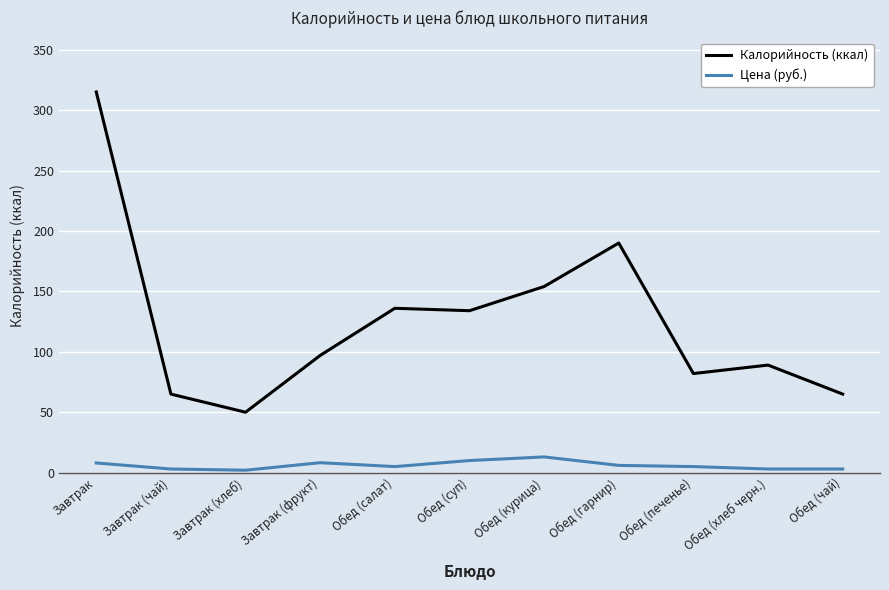

Rank the series by their maximum value, from highest to lowest.

Калорийность (ккал), Цена (руб.)